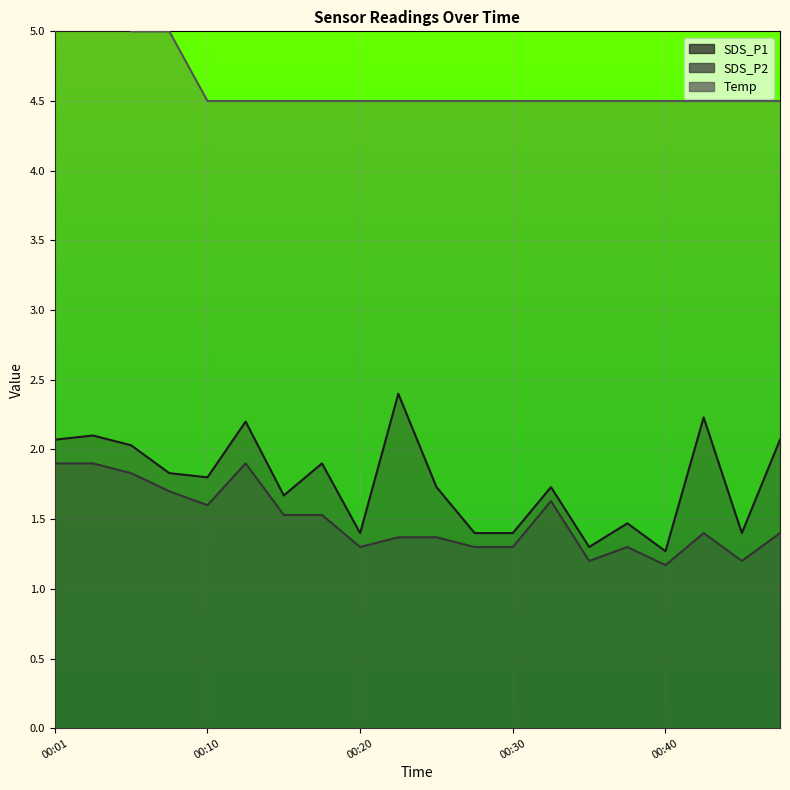

What is the sum of all SDS_P1 values?

35.4